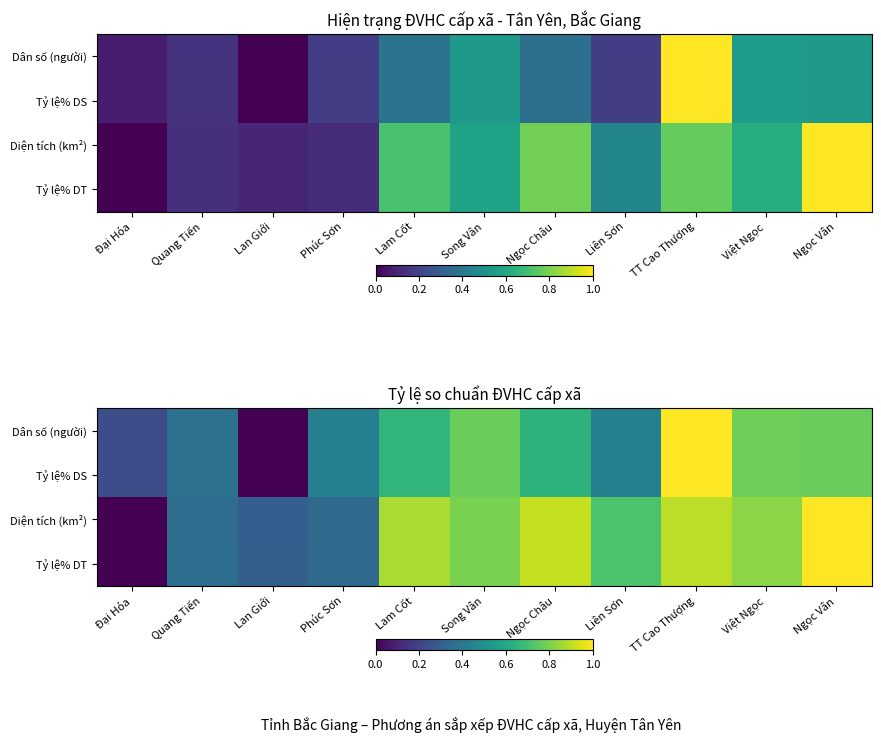

Is the value of Diện tích (km²) at Quang Tiến greater than the value of Dân số (người) at Đại Hóa?

Yes